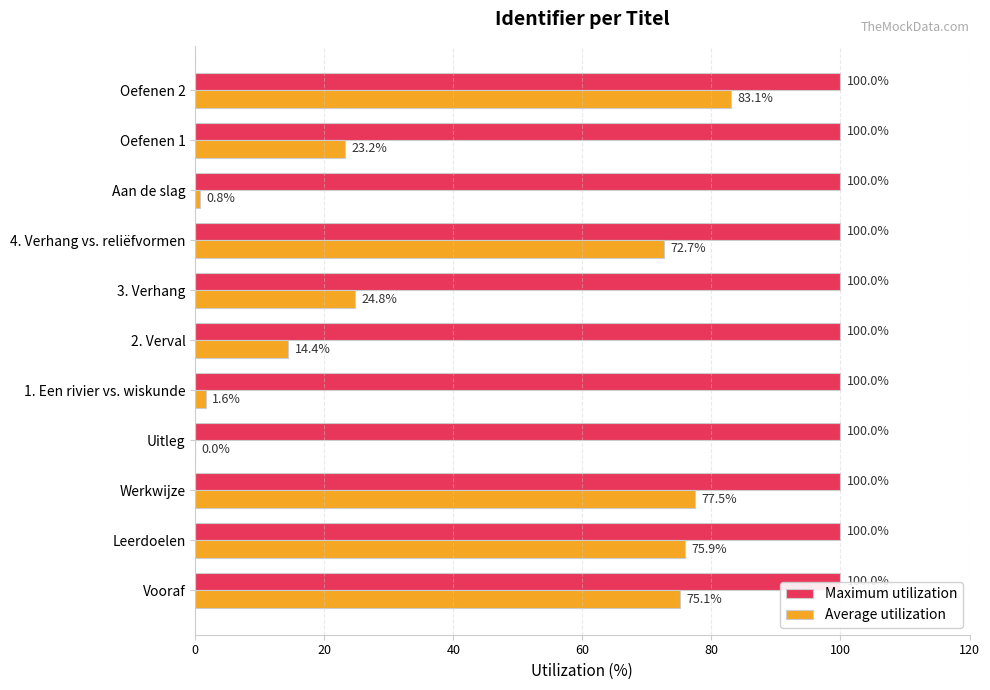

Which series has the largest total across all categories?

Maximum utilization